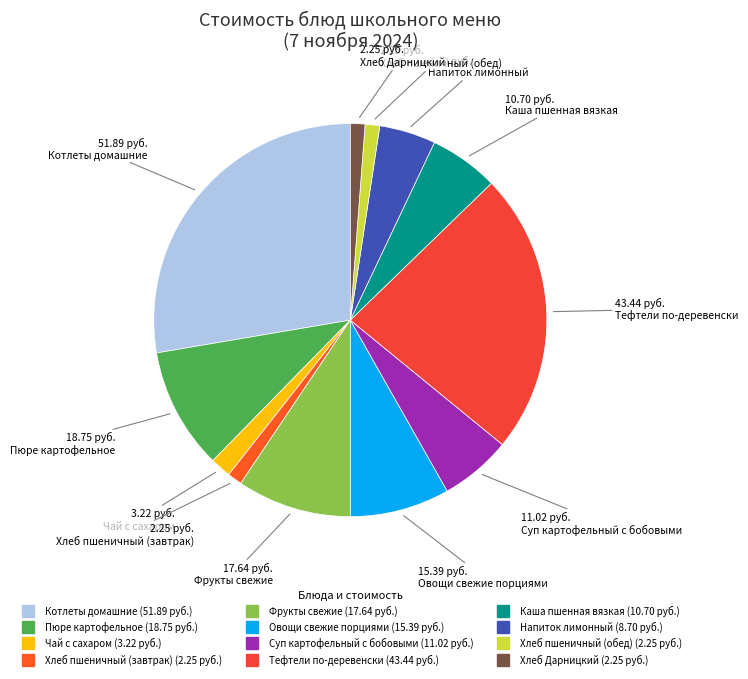

How much of the chart is everything except Суп картофельный с бобовыми?

94.1%